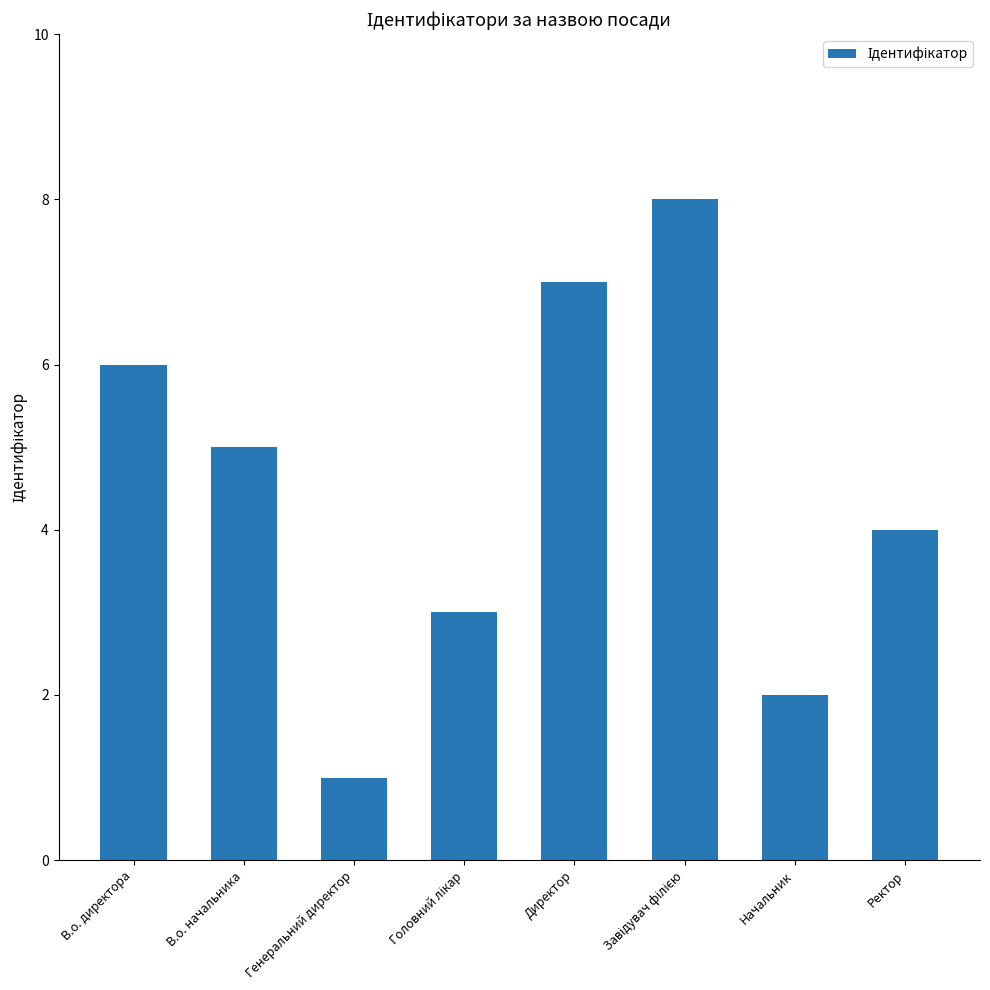

Which category has the lowest value across all series?

Генеральний директор